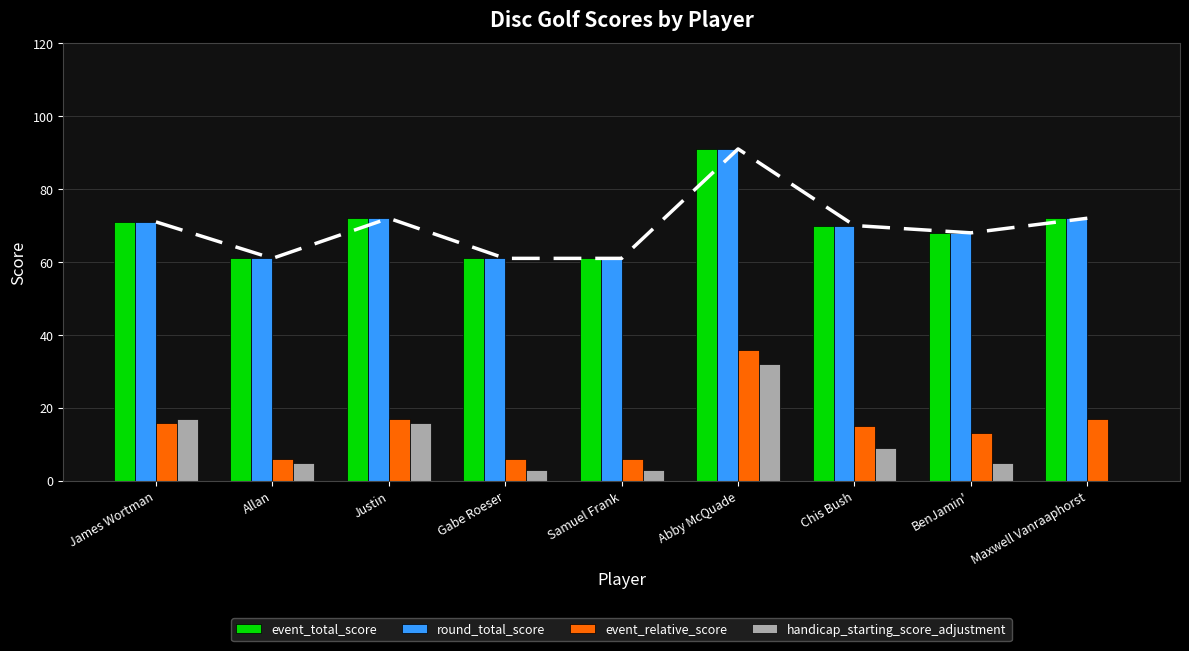

Which series has the widest spread of values?

handicap_starting_score_adjustment